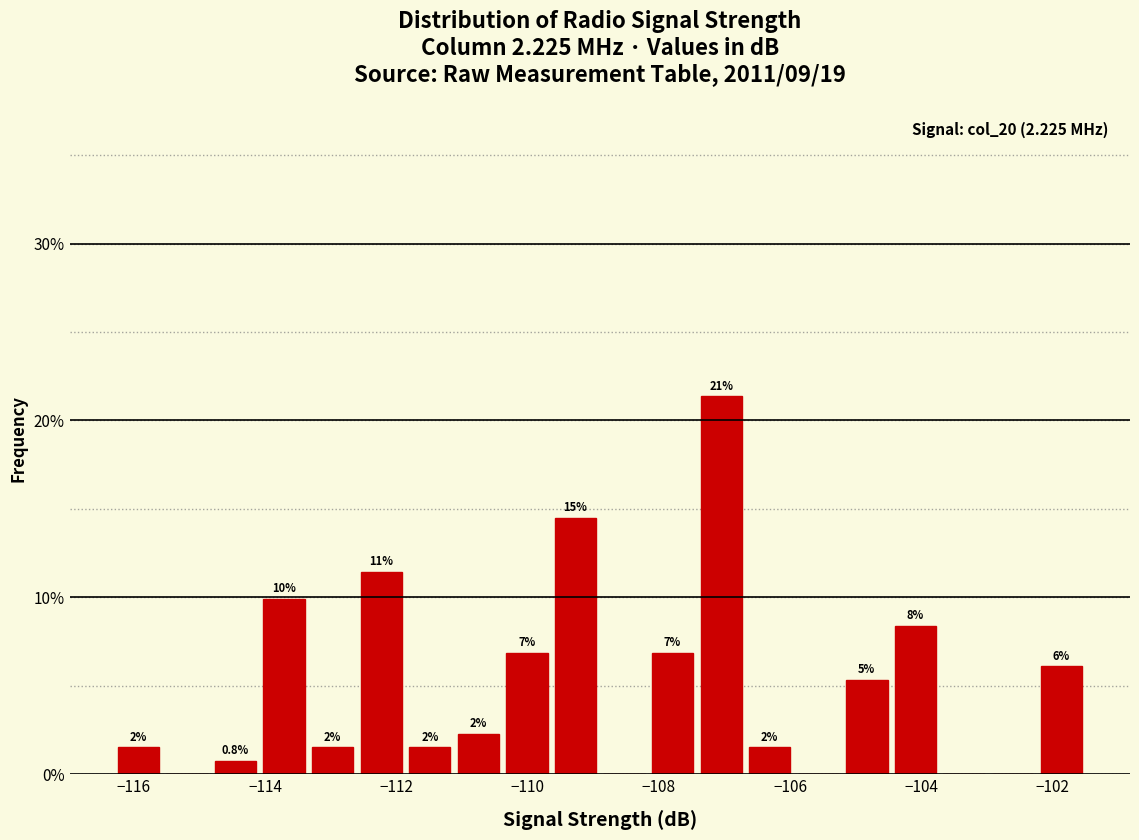

Read against the x-axis, roughly where is the centre of the tallest bar?

-107.0